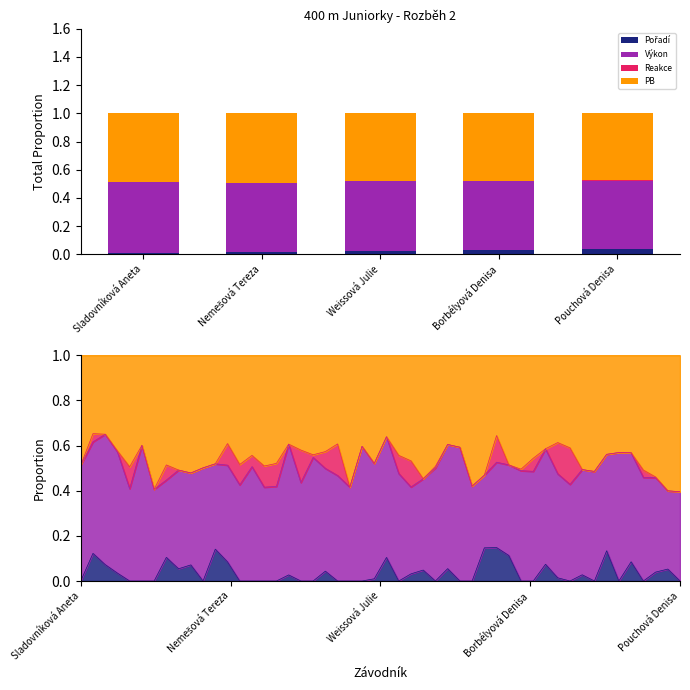

Which series changed the most between Sladovníková Aneta and Borbélyová Denisa?

Pořadí